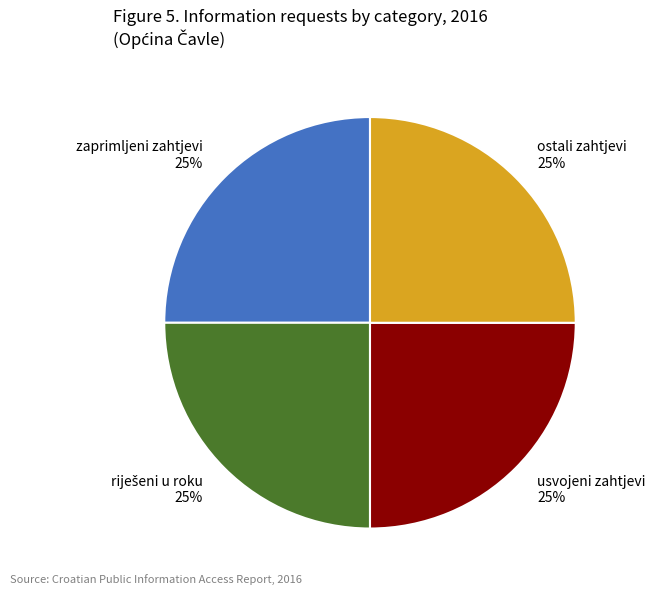

Is it true that usvojeni zahtjevi is 25% of the pie?

True